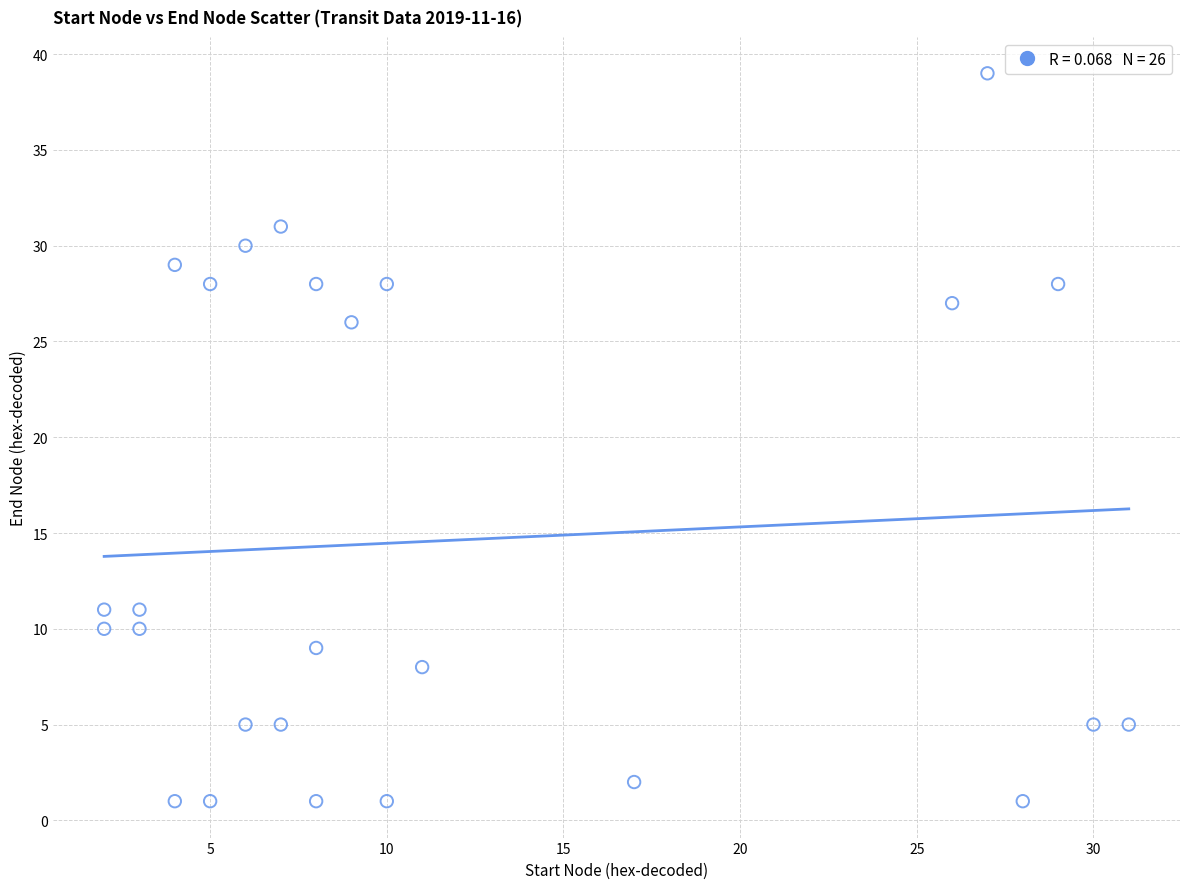

What Y value in the scatter plot is closest to 20?

26